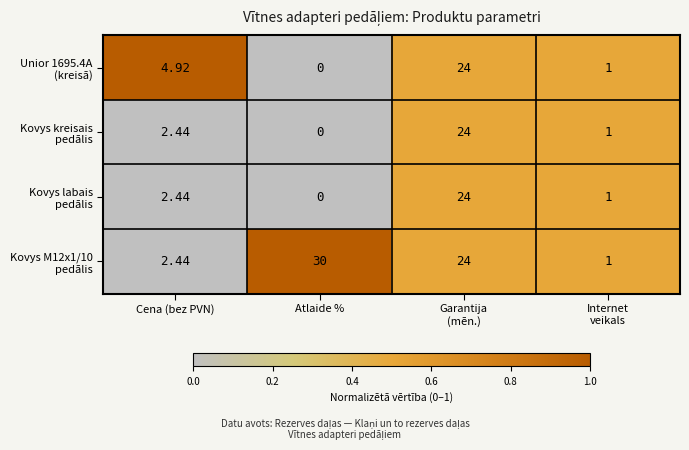

Which category has the lowest value across all series?

Atlaide %